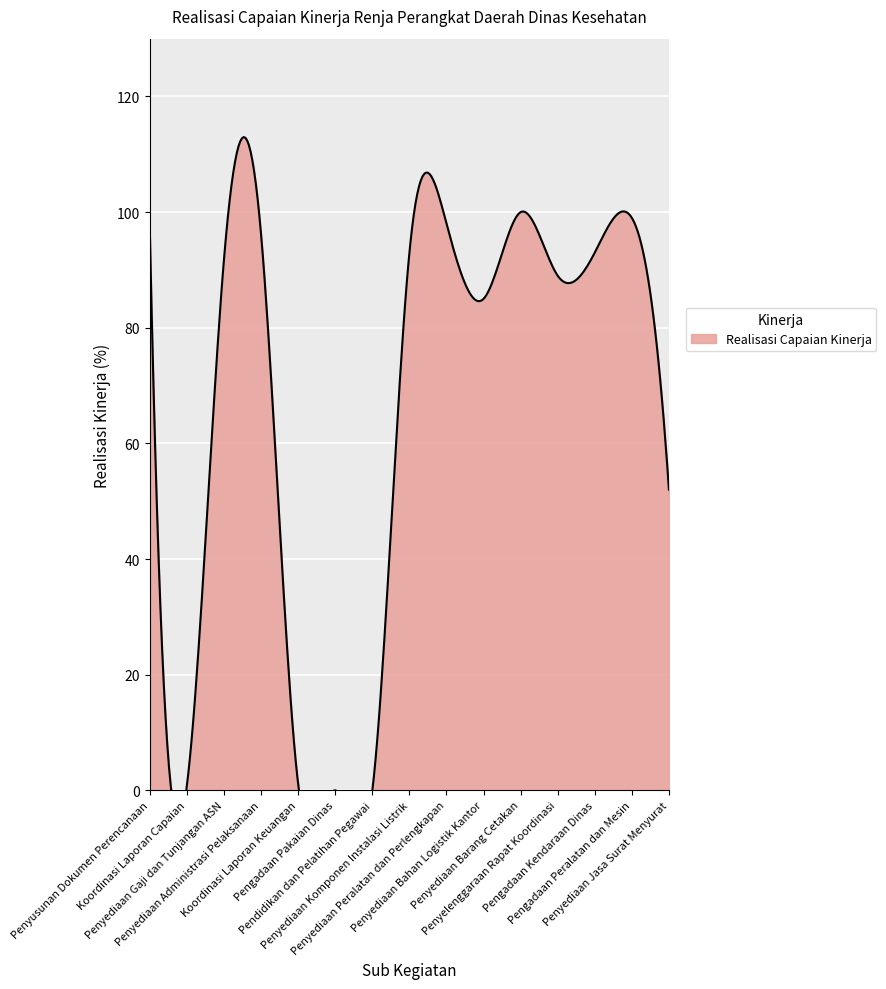

Rank the categories by value from highest to lowest.

Penyediaan Barang Cetakan, Pengadaan Peralatan dan Mesin, Penyediaan Peralatan dan Perlengkapan, Penyusunan Dokumen Perencanaan, Penyediaan Administrasi Pelaksanaan, Penyediaan Komponen Instalasi Listrik, Pengadaan Kendaraan Dinas, Penyediaan Gaji dan Tunjangan ASN, Penyelenggaraan Rapat Koordinasi, Penyediaan Bahan Logistik Kantor, Penyediaan Jasa Surat Menyurat, Koordinasi Laporan Keuangan, Koordinasi Laporan Capaian, Pengadaan Pakaian Dinas, Pendidikan dan Pelatihan Pegawai